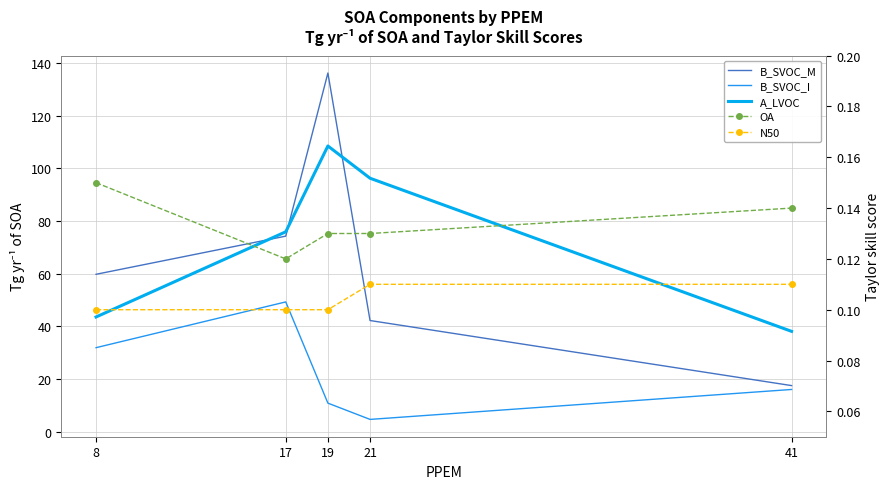

Does the chart have visible grid lines?

Yes